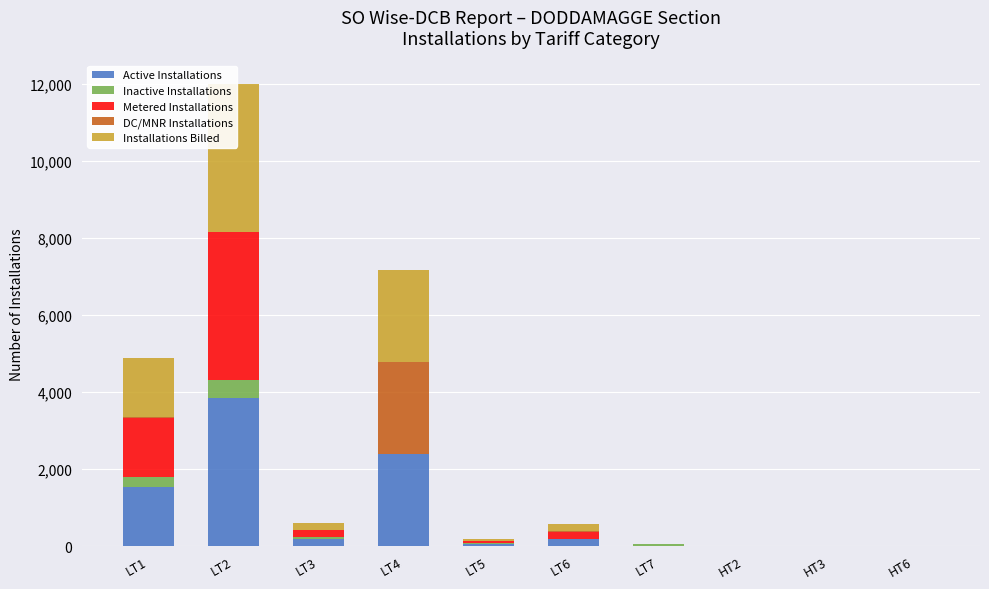

What is the value of the Installations Billed bar at the 1st from the left?

1540